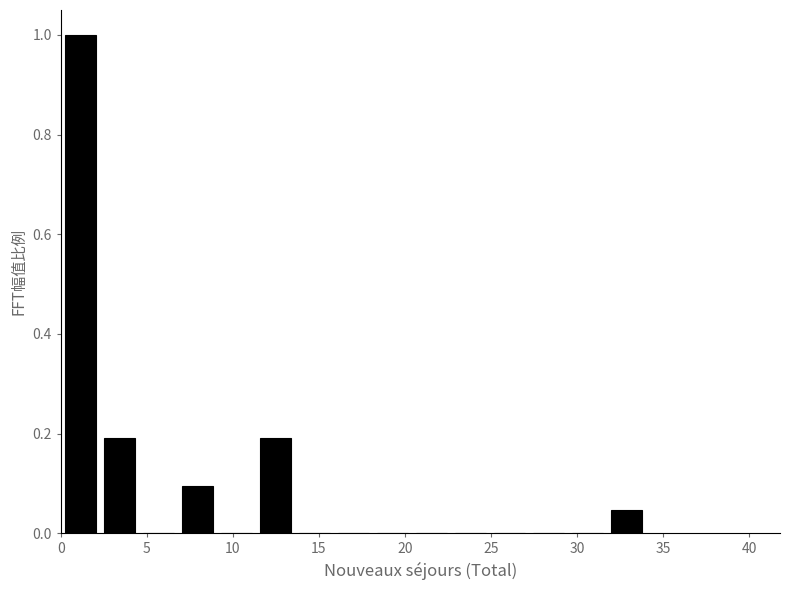

What is the height of the bar covering 11.5 to 13.5 on the x-axis? Neither the bar edges nor the heights are printed on the chart, so give them approximately, as read against the axes.

0.20